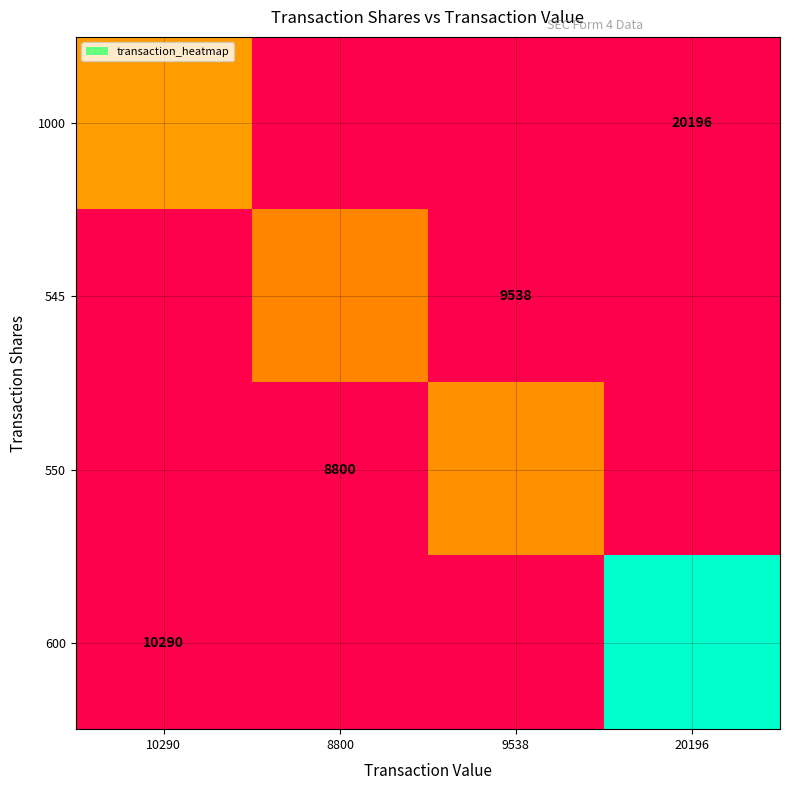

How many data points does each series have?

4